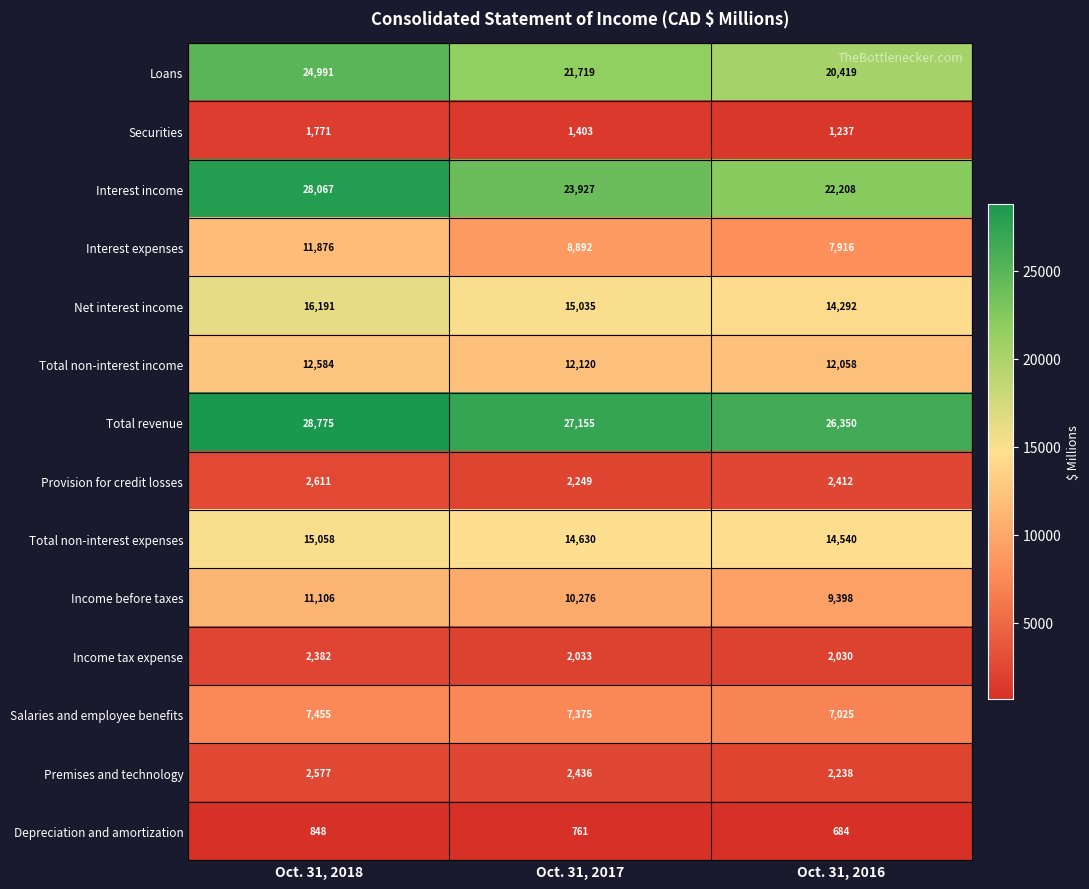

What value does the Loans series have at Oct. 31, 2017, to the nearest 50?

21700